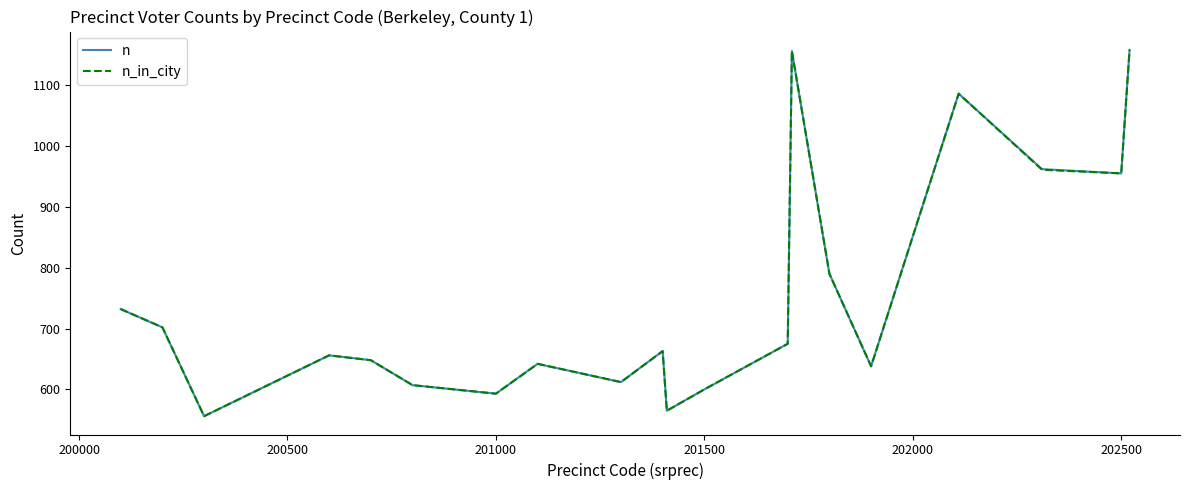

What is the smallest value displayed?

556